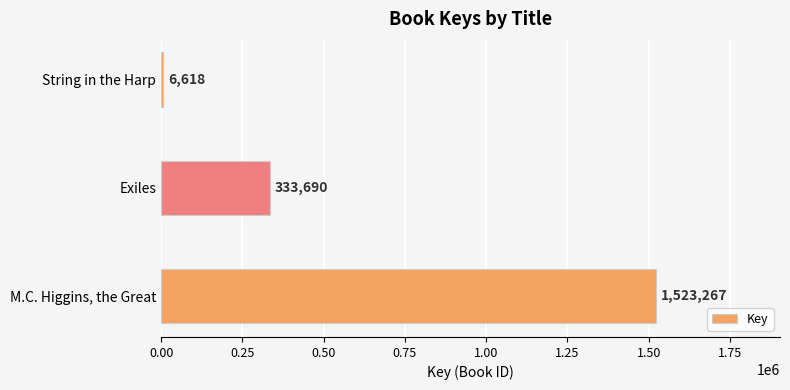

Reading top to bottom, list all the values displayed in this chart.

String in the Harp=6618	Exiles=333690	M.C. Higgins, the Great=1523267